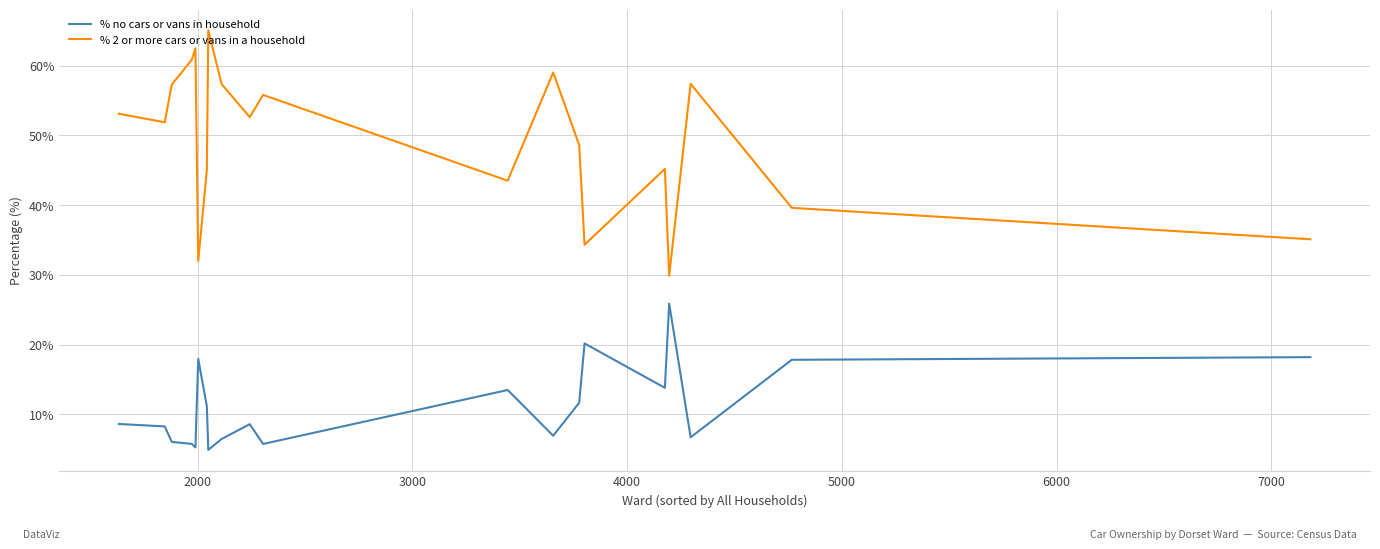

Which series has the largest range (max minus min)?

% 2 or more cars or vans in a household